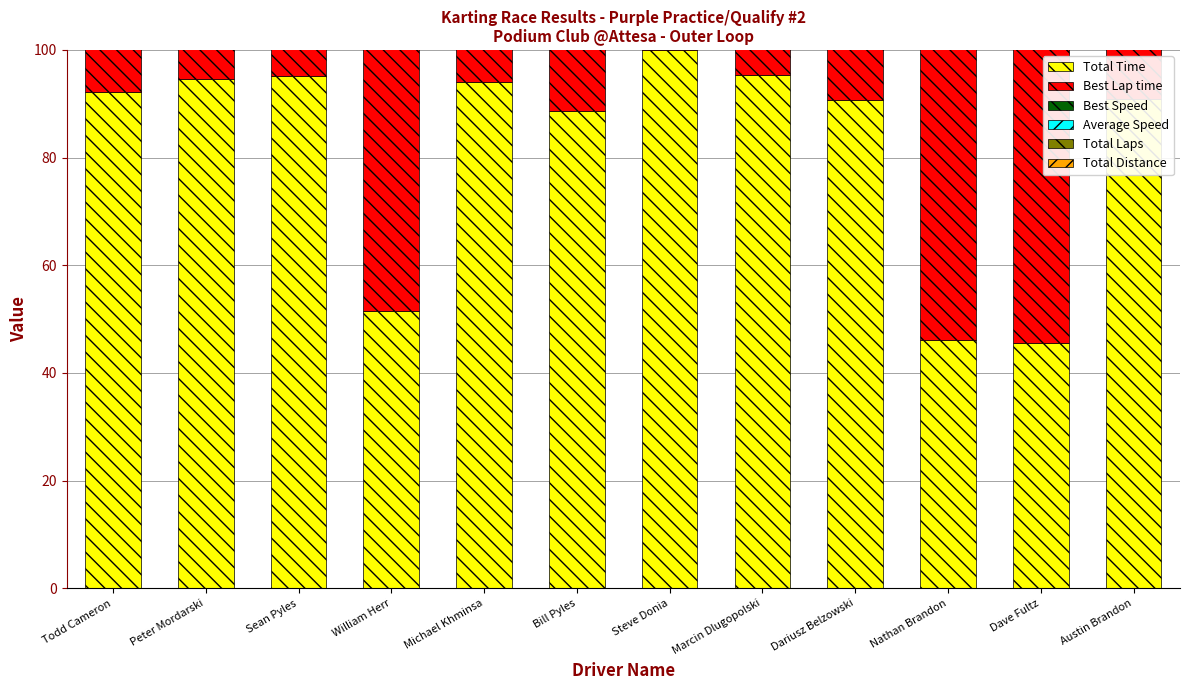

What is the difference between the maximum and minimum values in the Total Distance series?

75.0